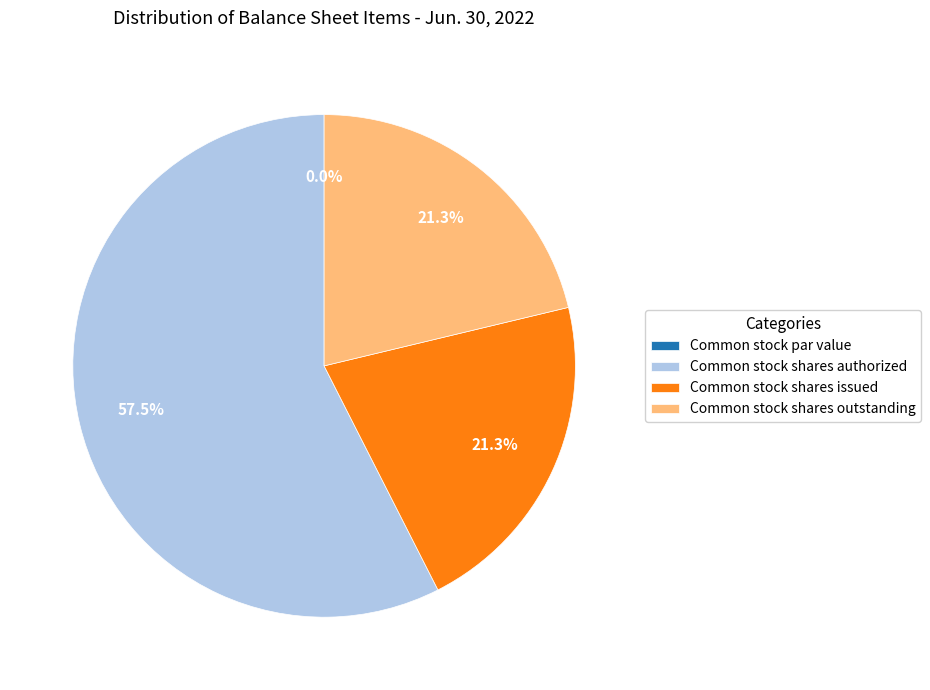

Does Common stock shares authorized account for over 50% of the chart?

Yes